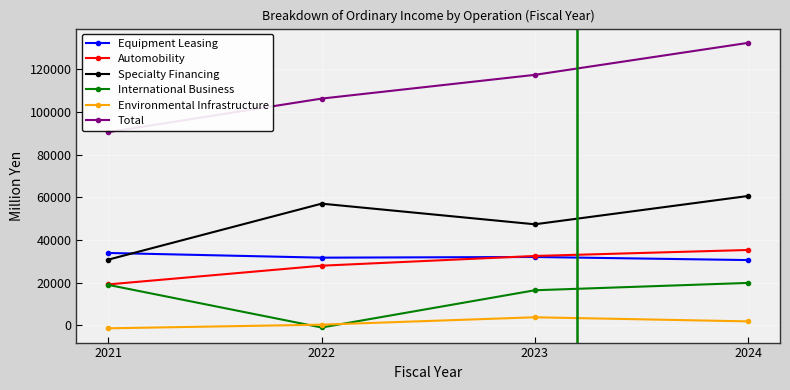

What is the average value of the Environmental Infrastructure series?

1202